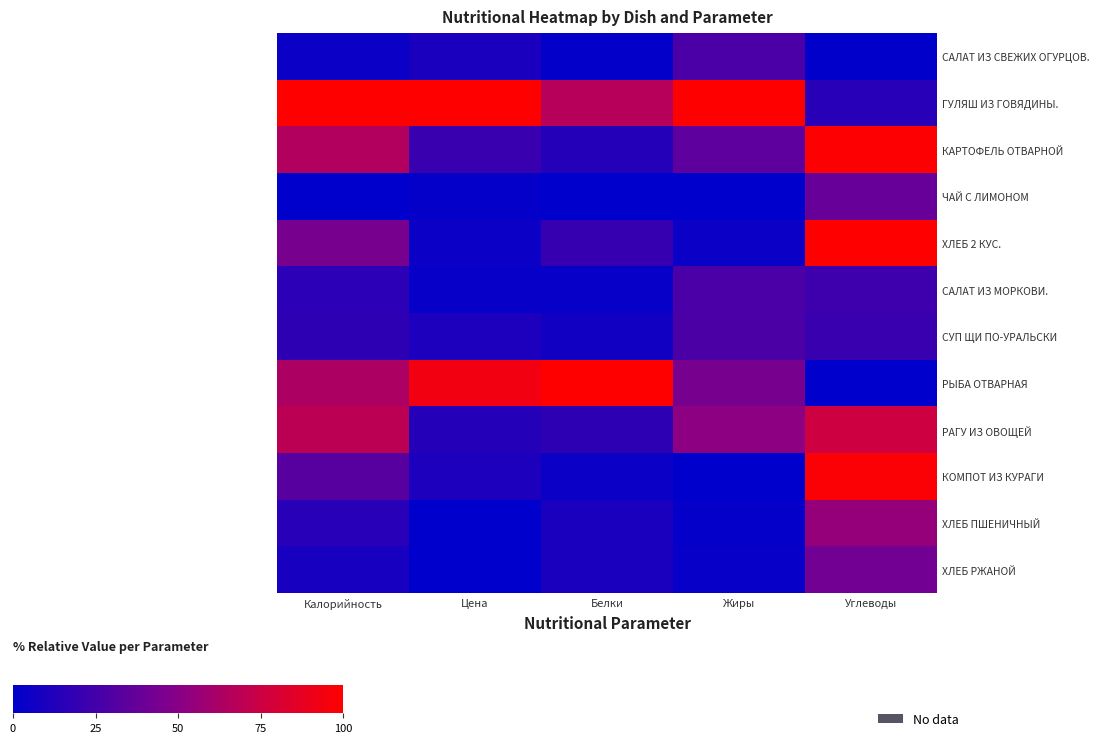

At which label does КАРТОФЕЛЬ ОТВАРНОЙ reach its minimum?

Белки